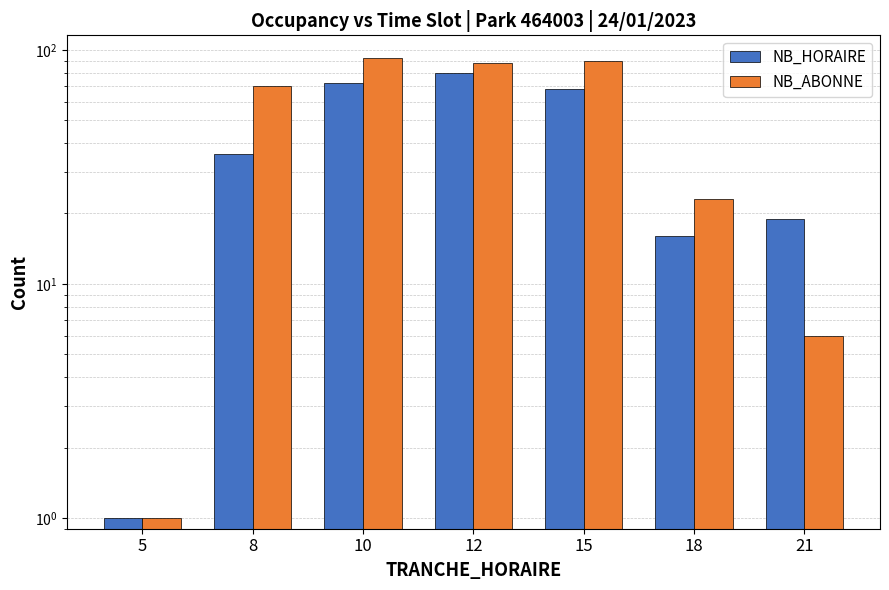

At which label does NB_HORAIRE first exceed 36?

10